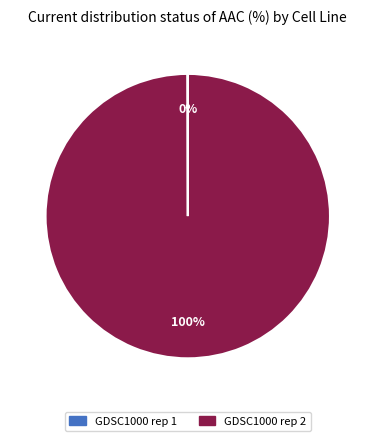

Which slice is the largest?

GDSC1000 rep 2